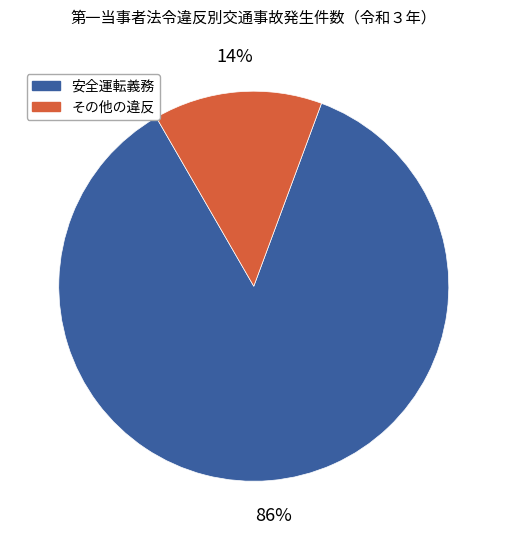

To the nearest percent, what is the average slice percentage?

50%